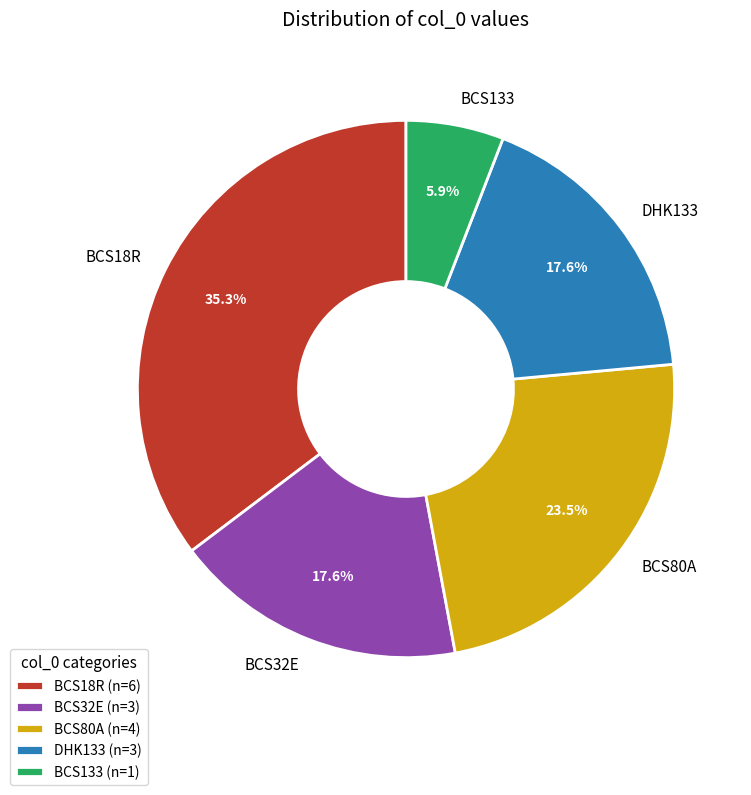

Does BCS32E account for over 50% of the chart?

No